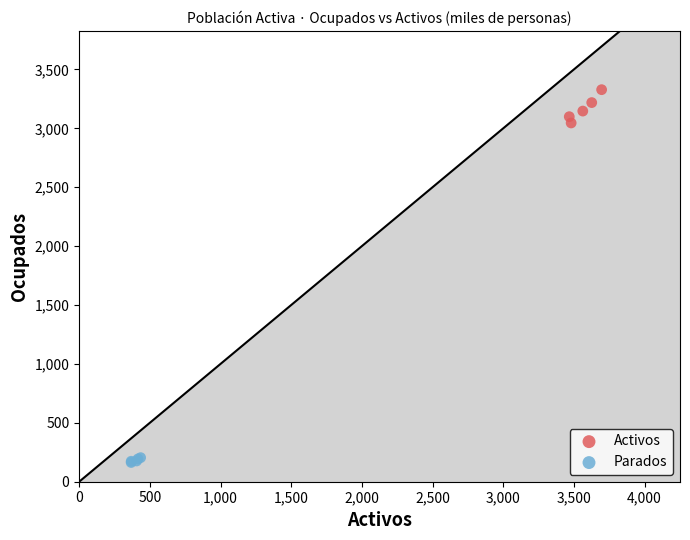

Which series reaches the maximum Y coordinate?

Activos